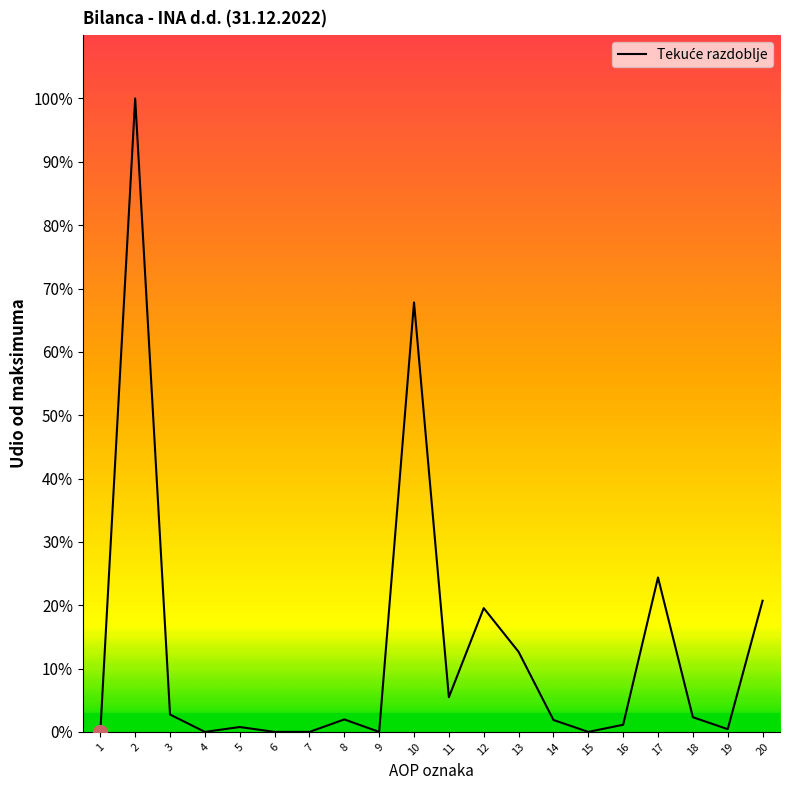

Between 20 and 17, which is larger?

17